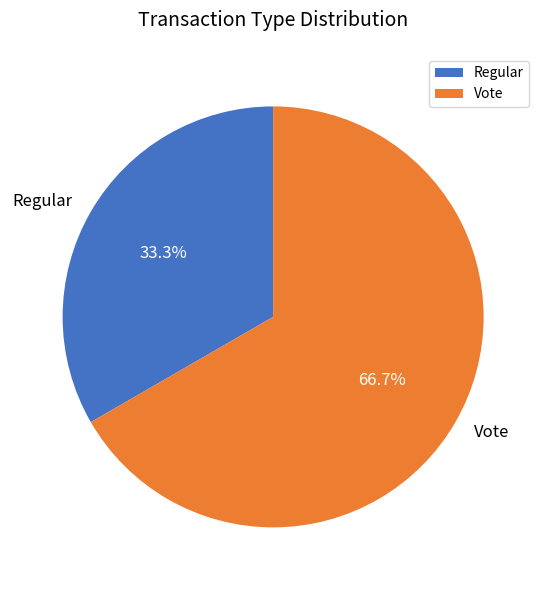

Count the number of slices in the pie.

2